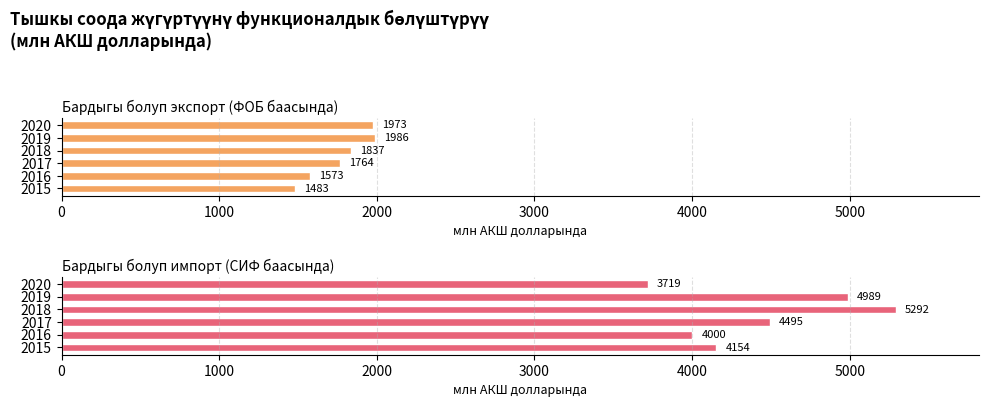

Are the bars grouped side by side (vs. stacked)?

Yes